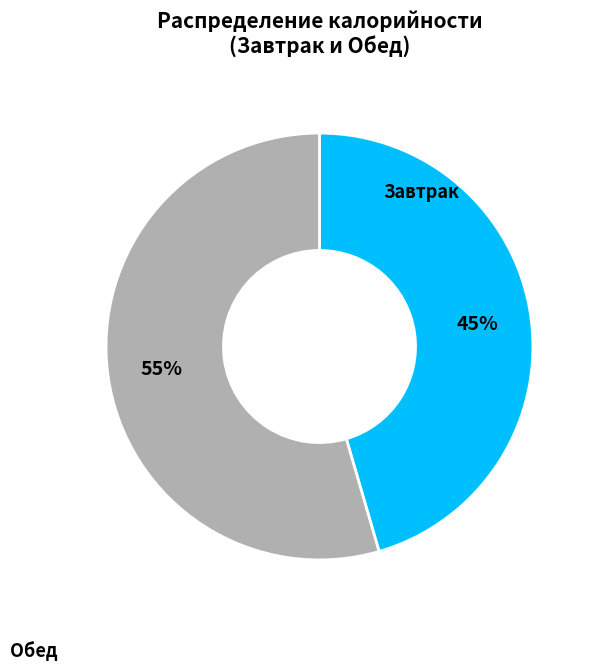

Does any single category account for the majority?

Yes